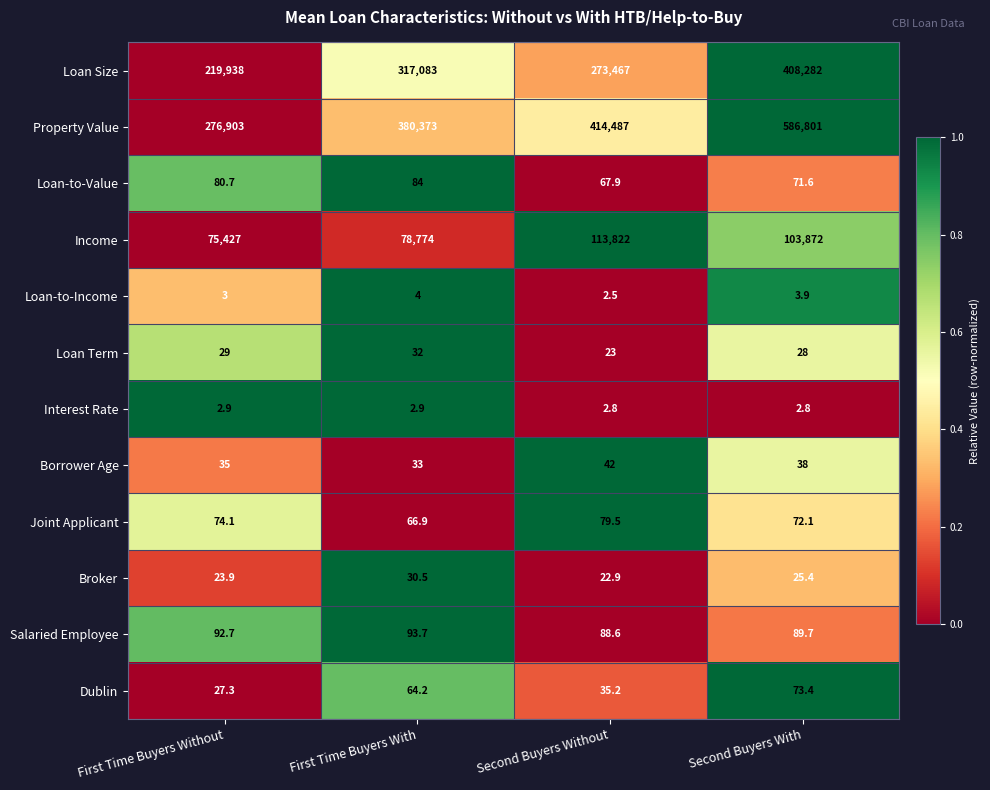

Which series has the widest spread of values?

Property Value